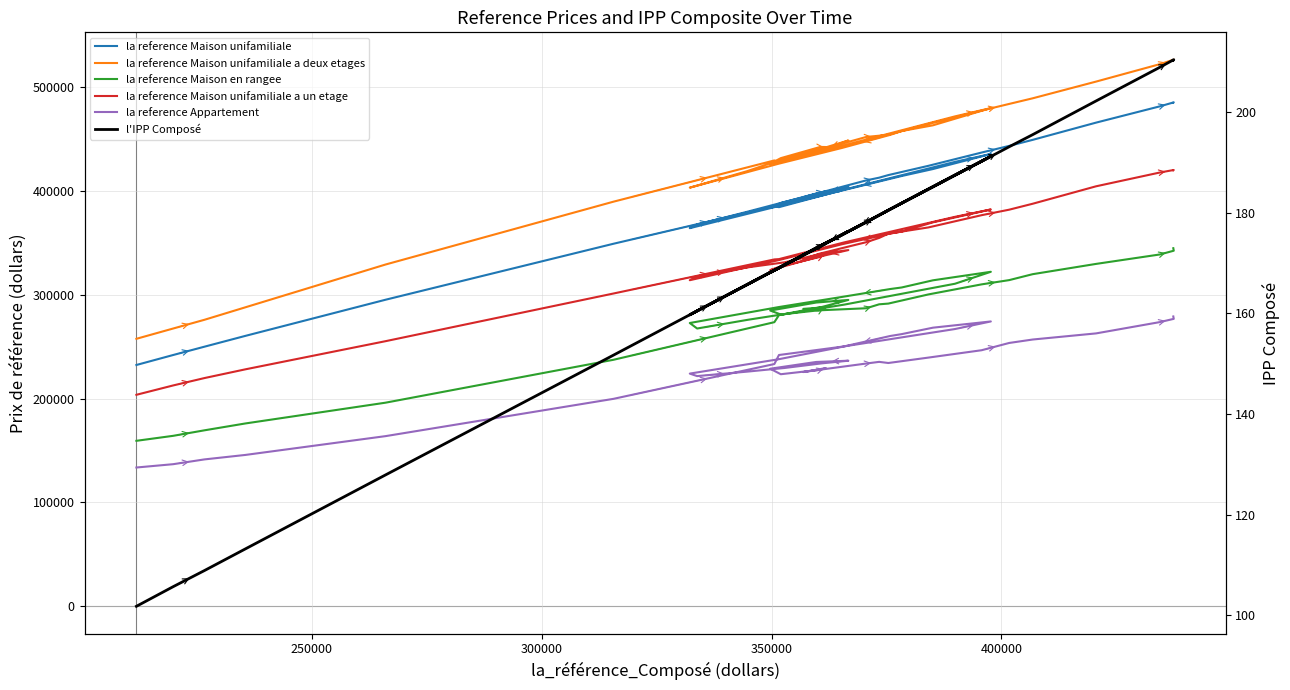

True or false: la reference Appartement has more than 2 points higher than both neighbors.

True